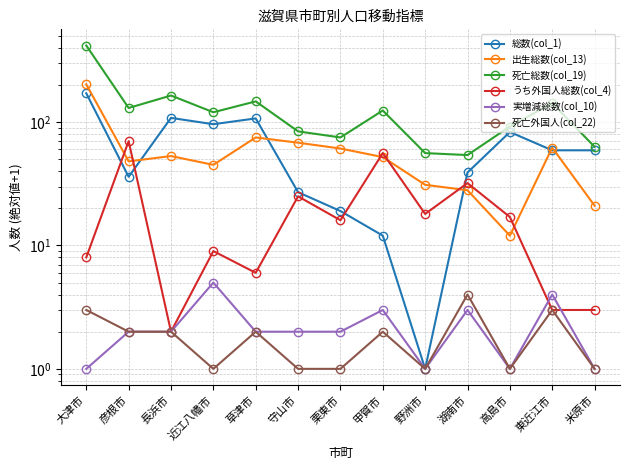

What is the value of the 出生総数(col_13) point at the 11th from the left?

12